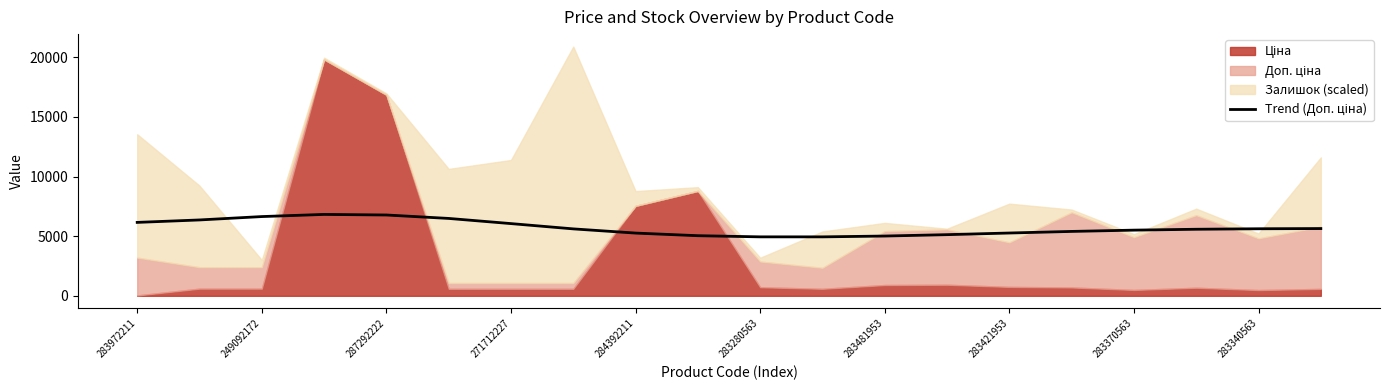

What is the approximate value at 283972211?

6157.5